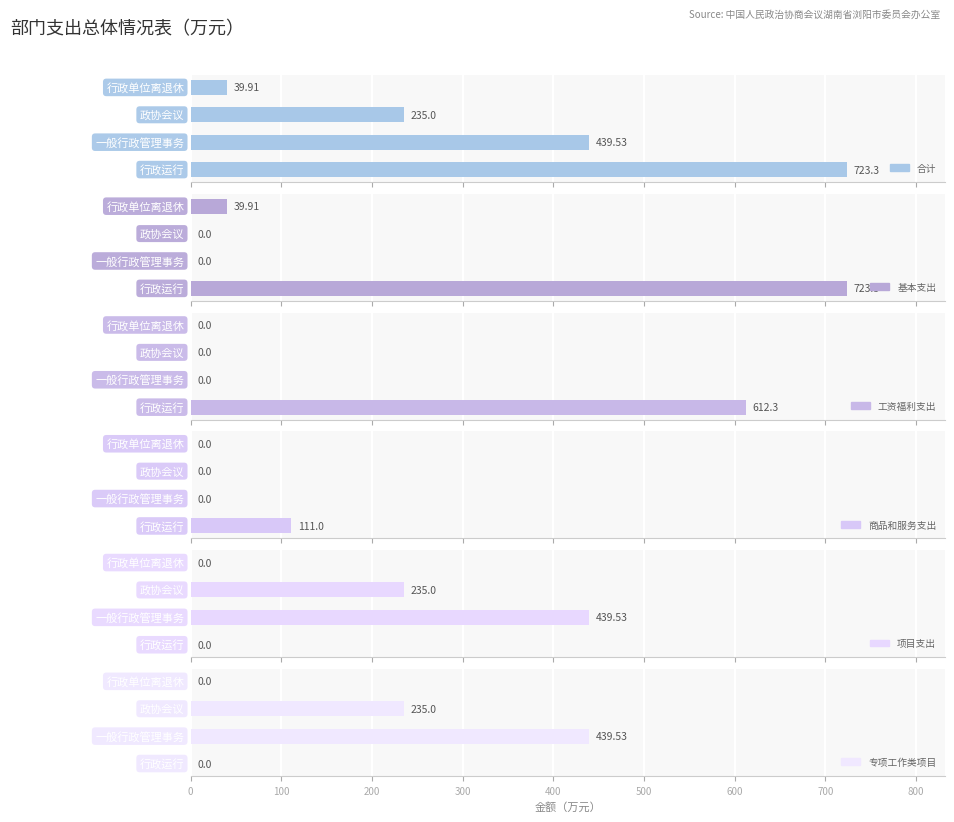

At how many categories does at least one series exceed 224?

3